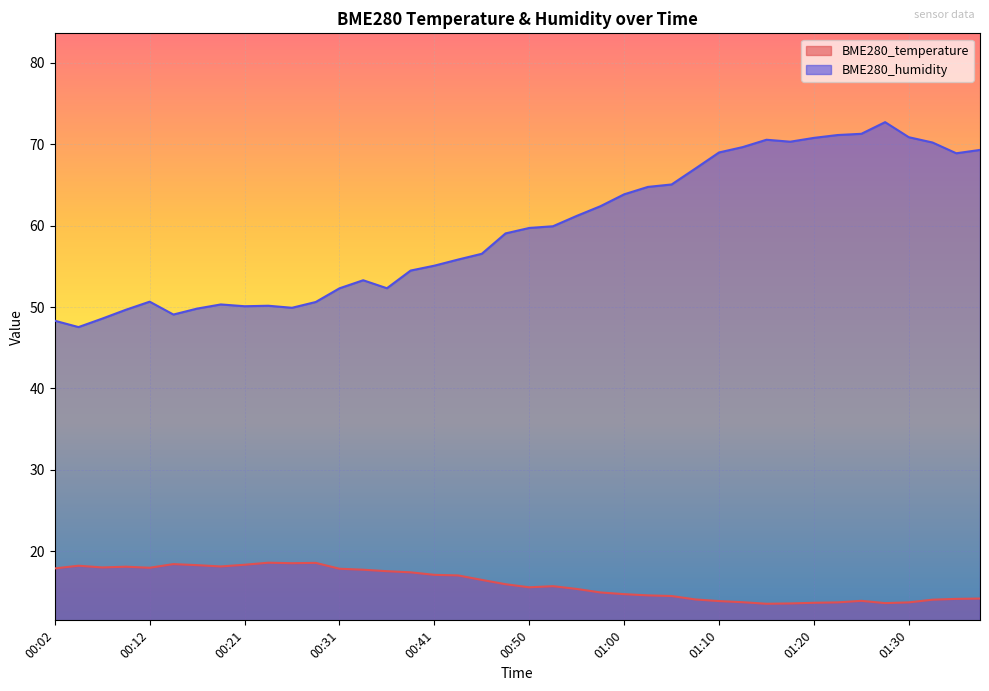

What is the value of the BME280_humidity point at the 27th from the left?

65.0